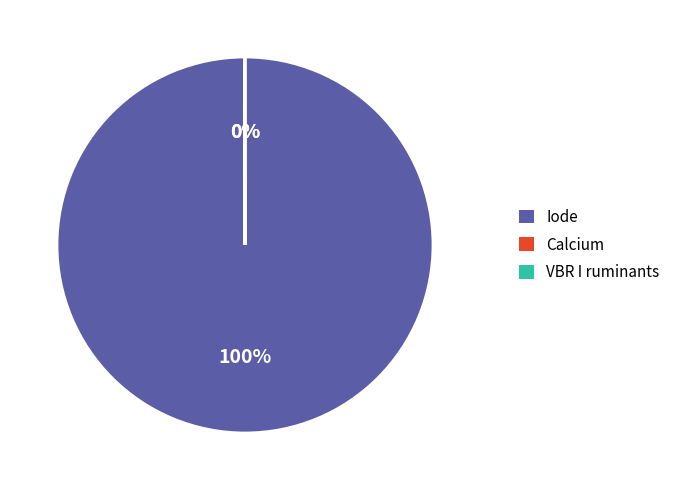

Which category has the biggest portion of the pie?

Iode